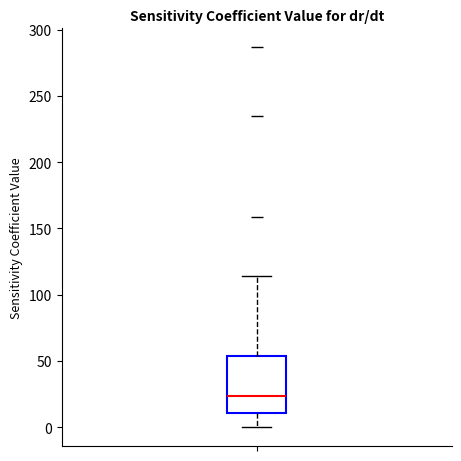

Where is the lower edge of the box on the y-axis? The values are not printed on the chart, so give them approximately, as read against the axis.

10